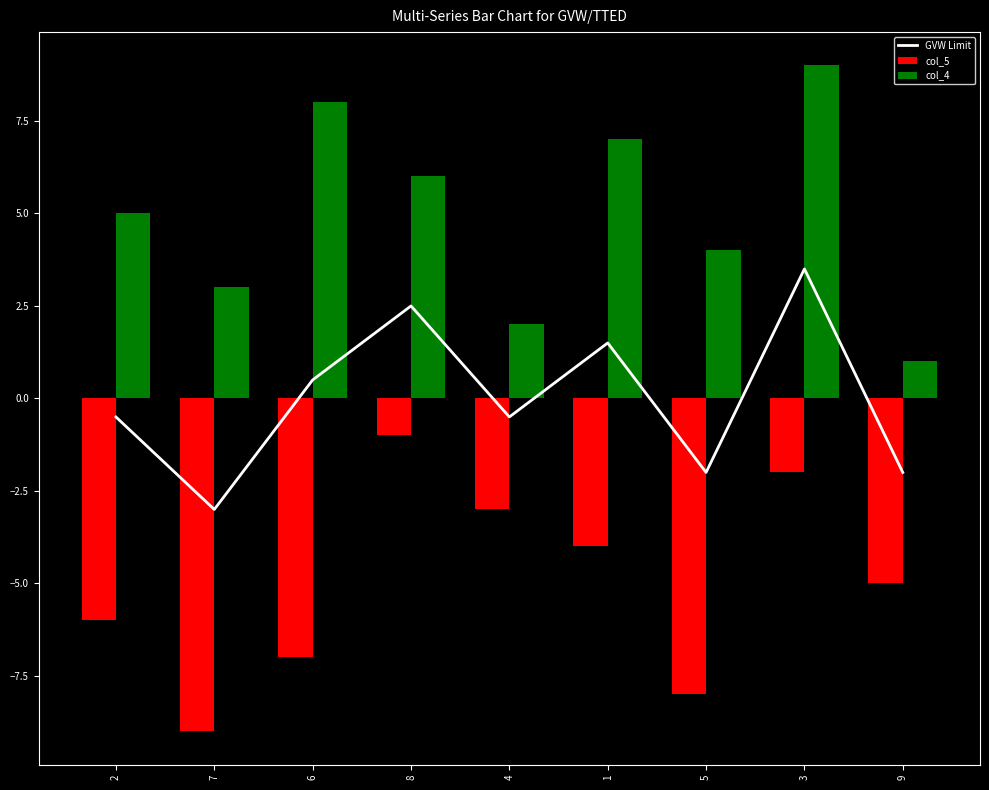

What are all the series names shown in the legend?

GVW Limit, col_5, col_4